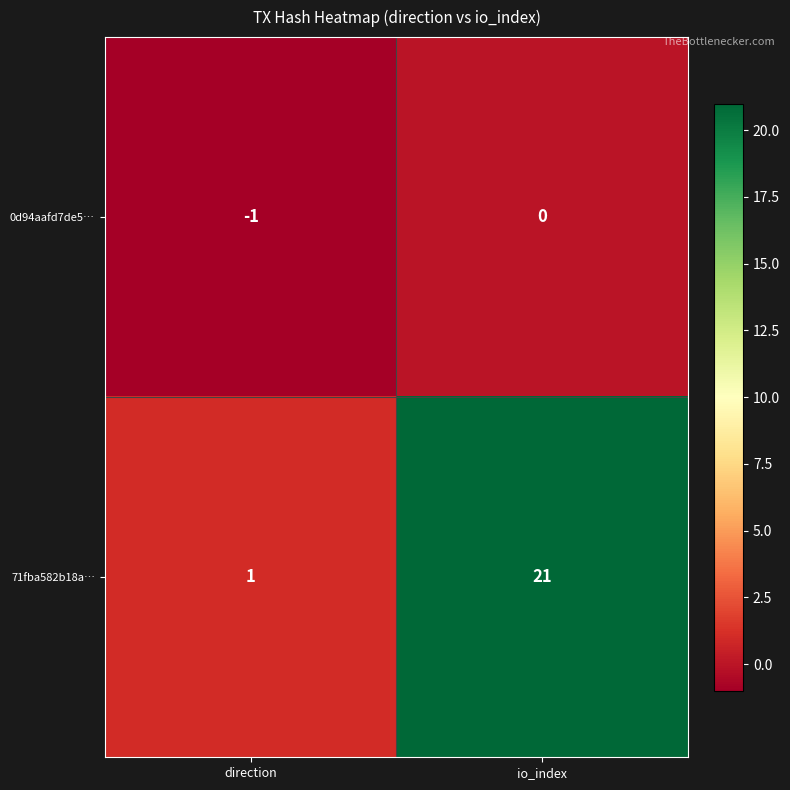

What is the average value of the 71fba582b18a… series?

11